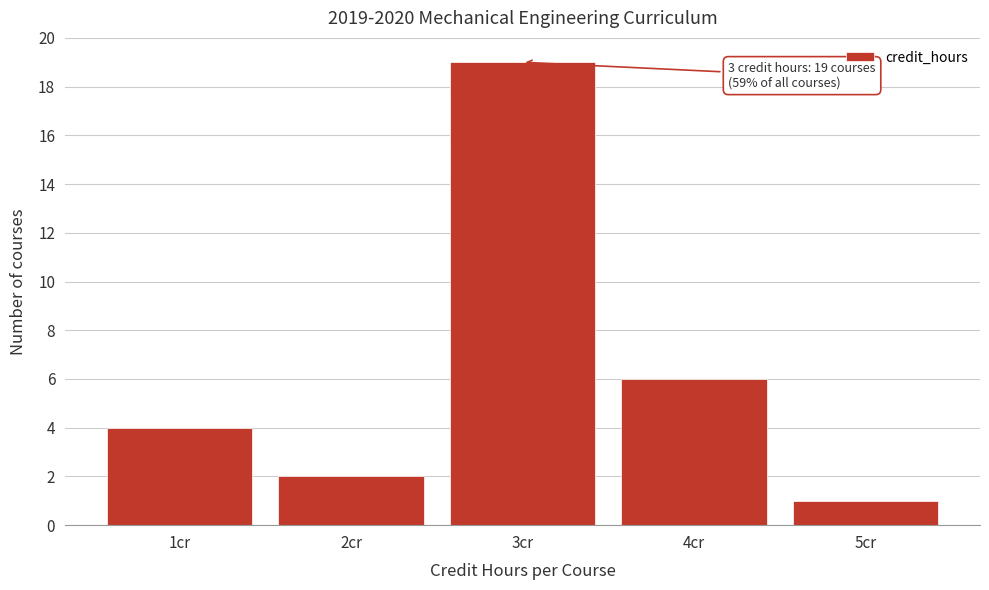

Which range on the x-axis has the tallest bar?

2.5 to 3.5